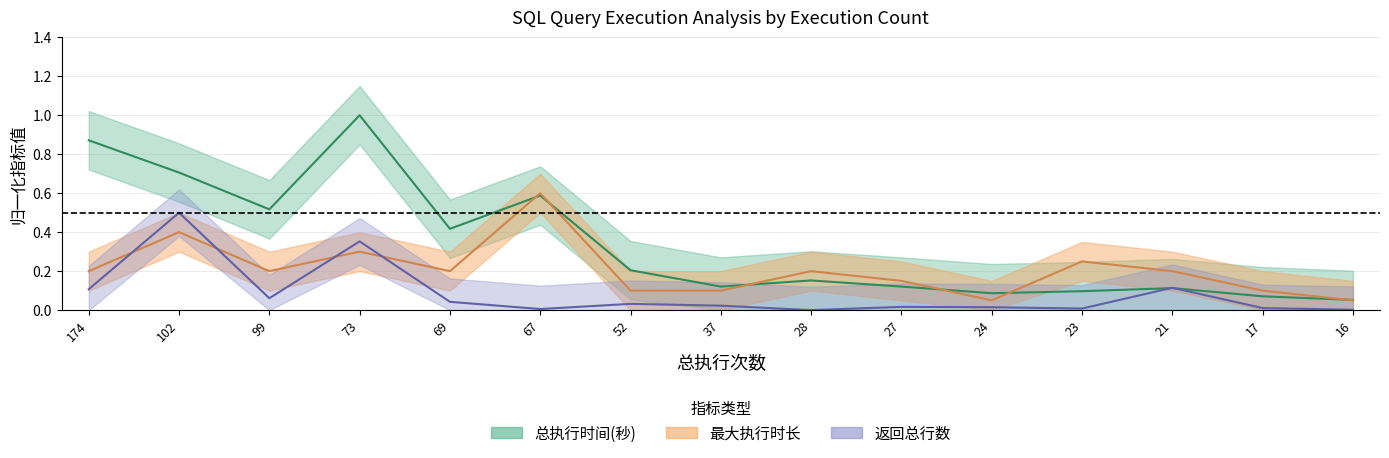

Between which two adjacent categories do 返回总行数 and 总执行时间(秒) first intersect?

23 and 21